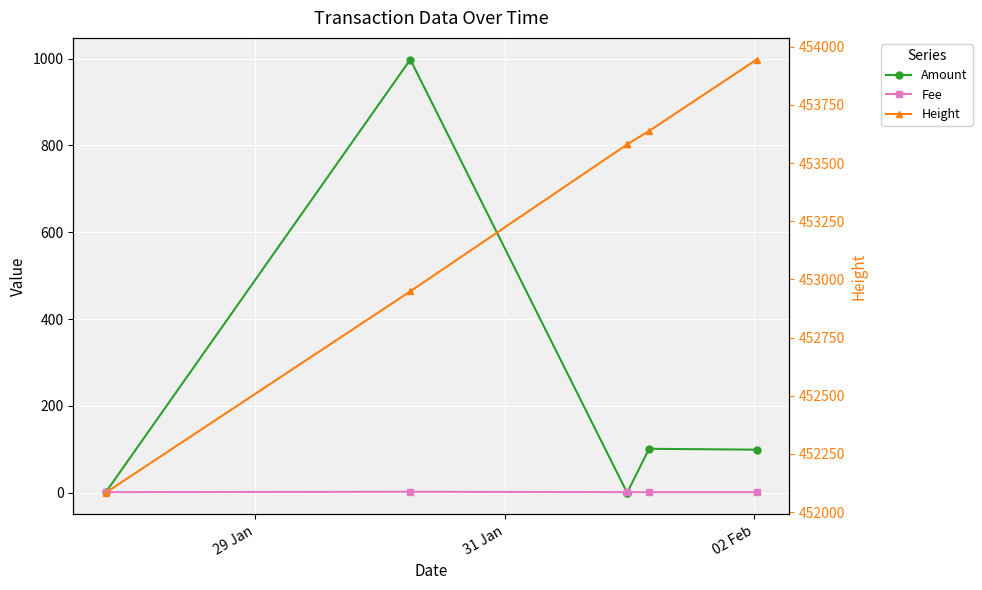

Which series has the largest range (max minus min)?

Height